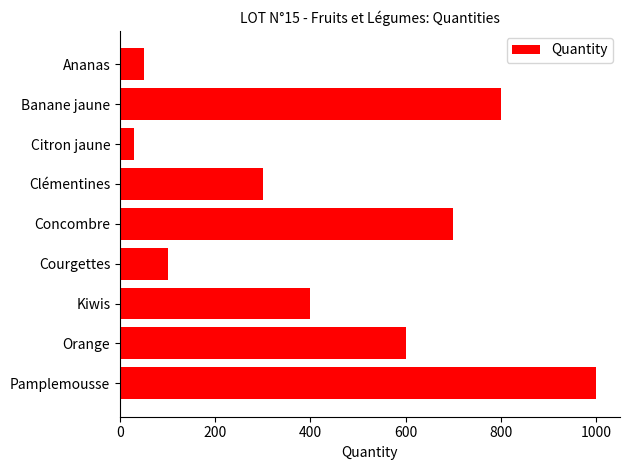

At which category does the chart reach its minimum across all series?

Citron jaune